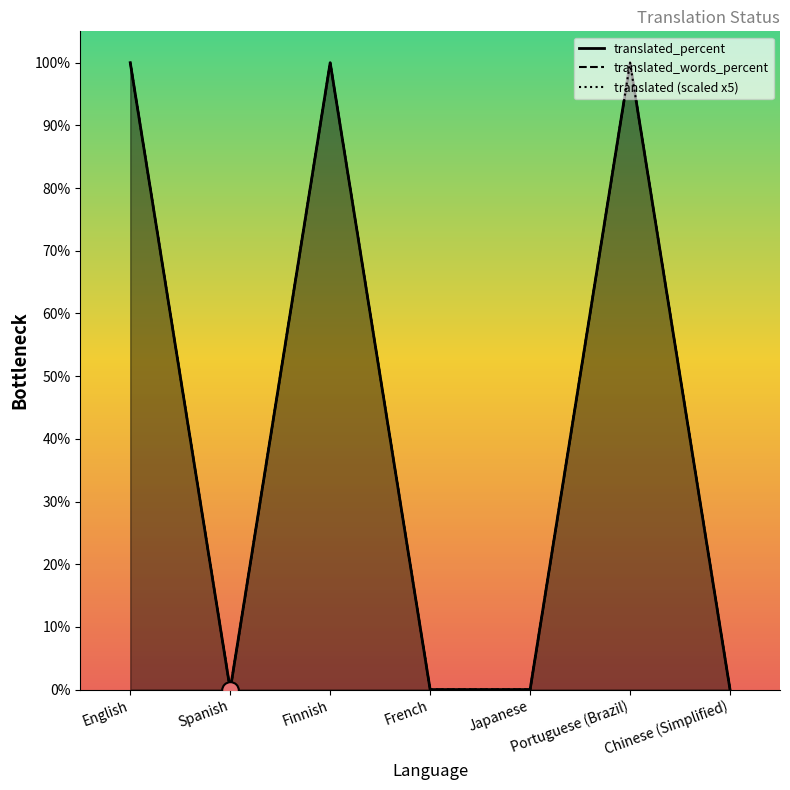

True or false: translated_words_percent has a value of 100 at Finnish.

True